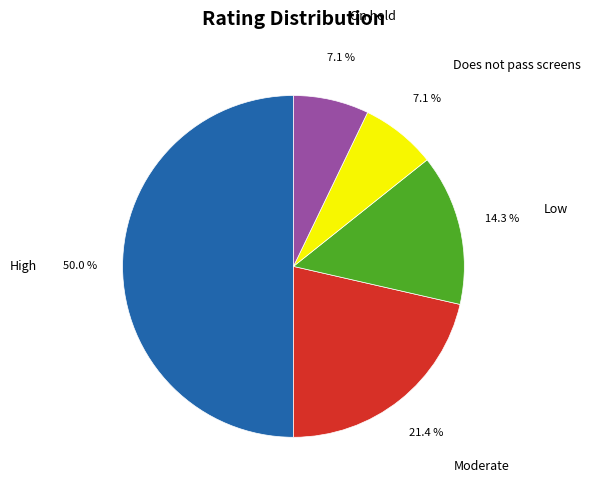

What percentage do Low and Does not pass screens together represent?

21.4%